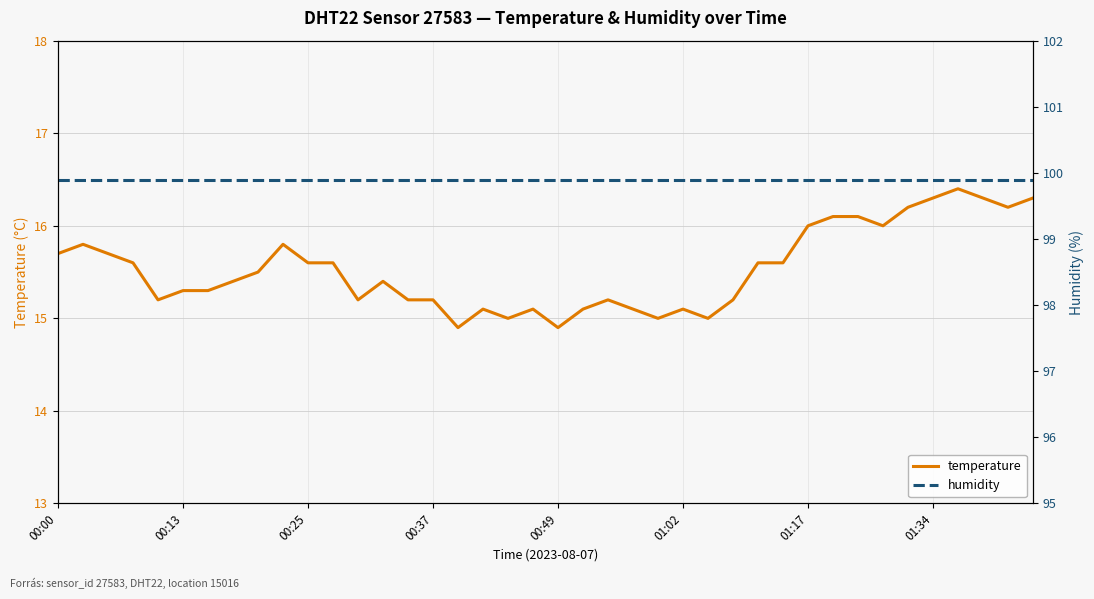

What is the highest value of the temperature series?

16.4